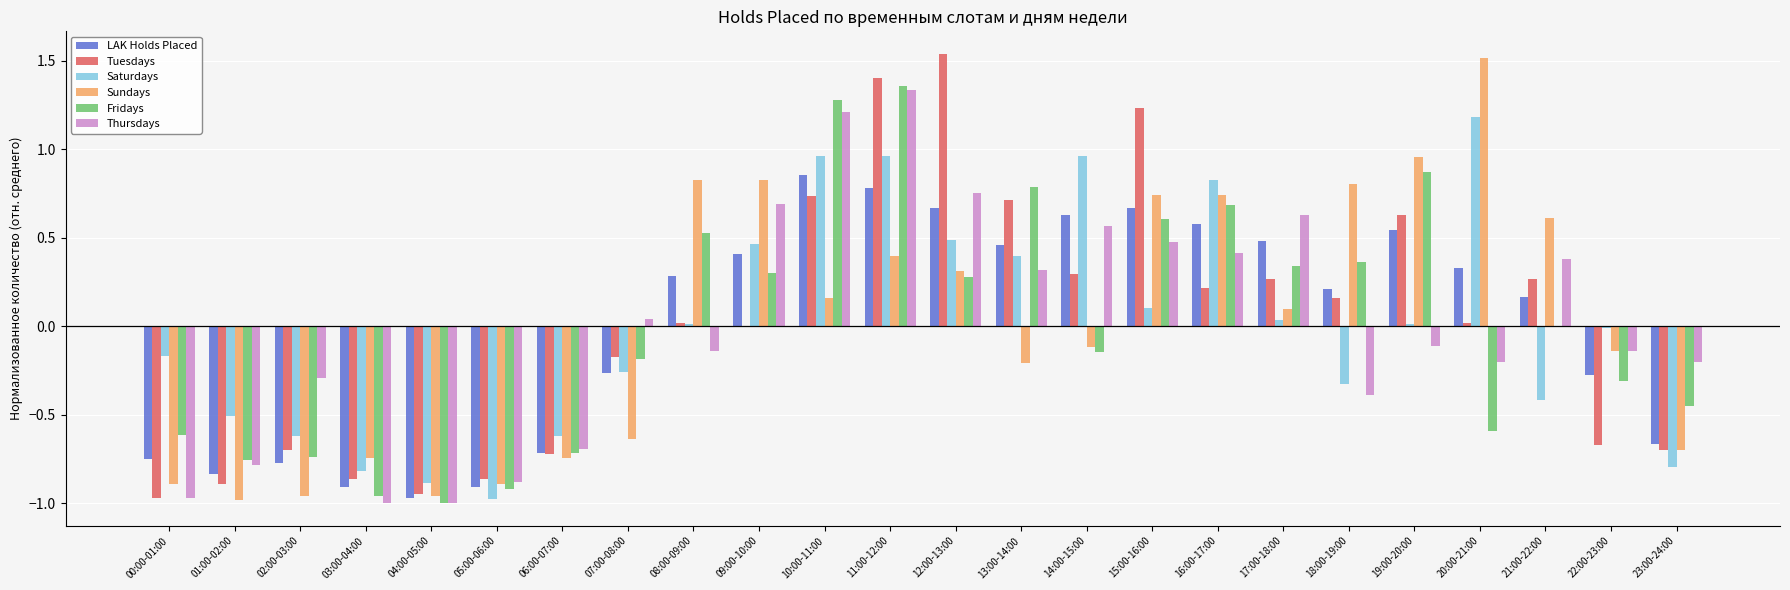

Between 04:00-05:00 and 06:00-07:00, which series saw the biggest shift?

Thursdays